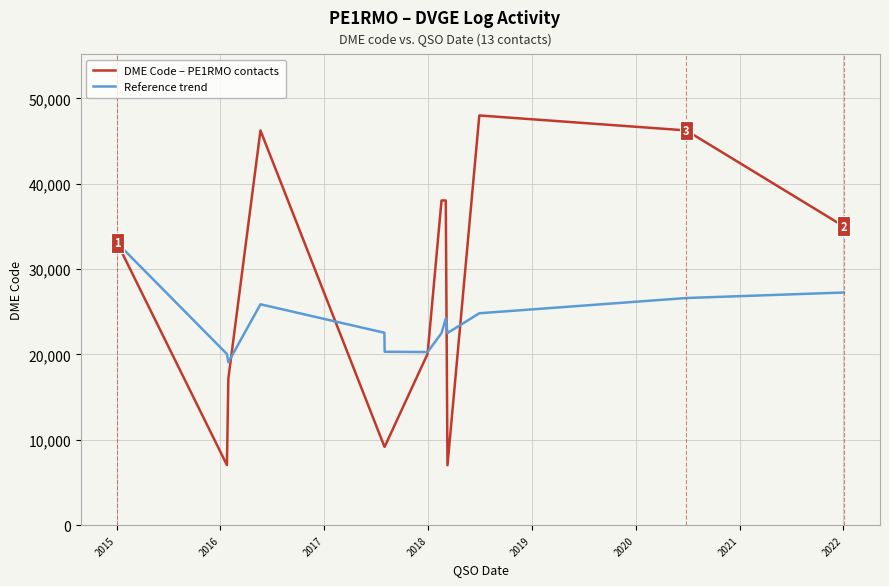

What is the greatest value displayed?

48008.0